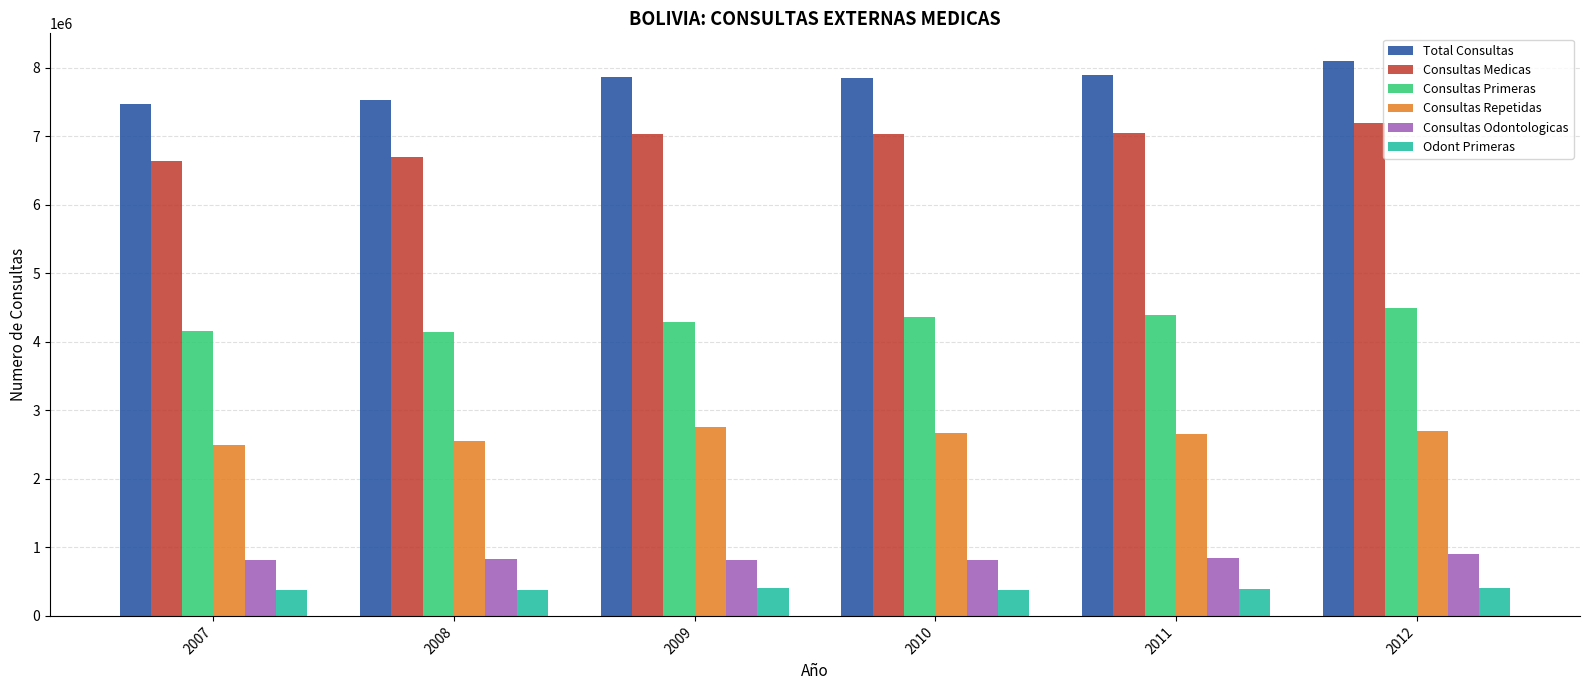

What are all the series names shown in the legend?

Total Consultas, Consultas Medicas, Consultas Primeras, Consultas Repetidas, Consultas Odontologicas, Odont Primeras